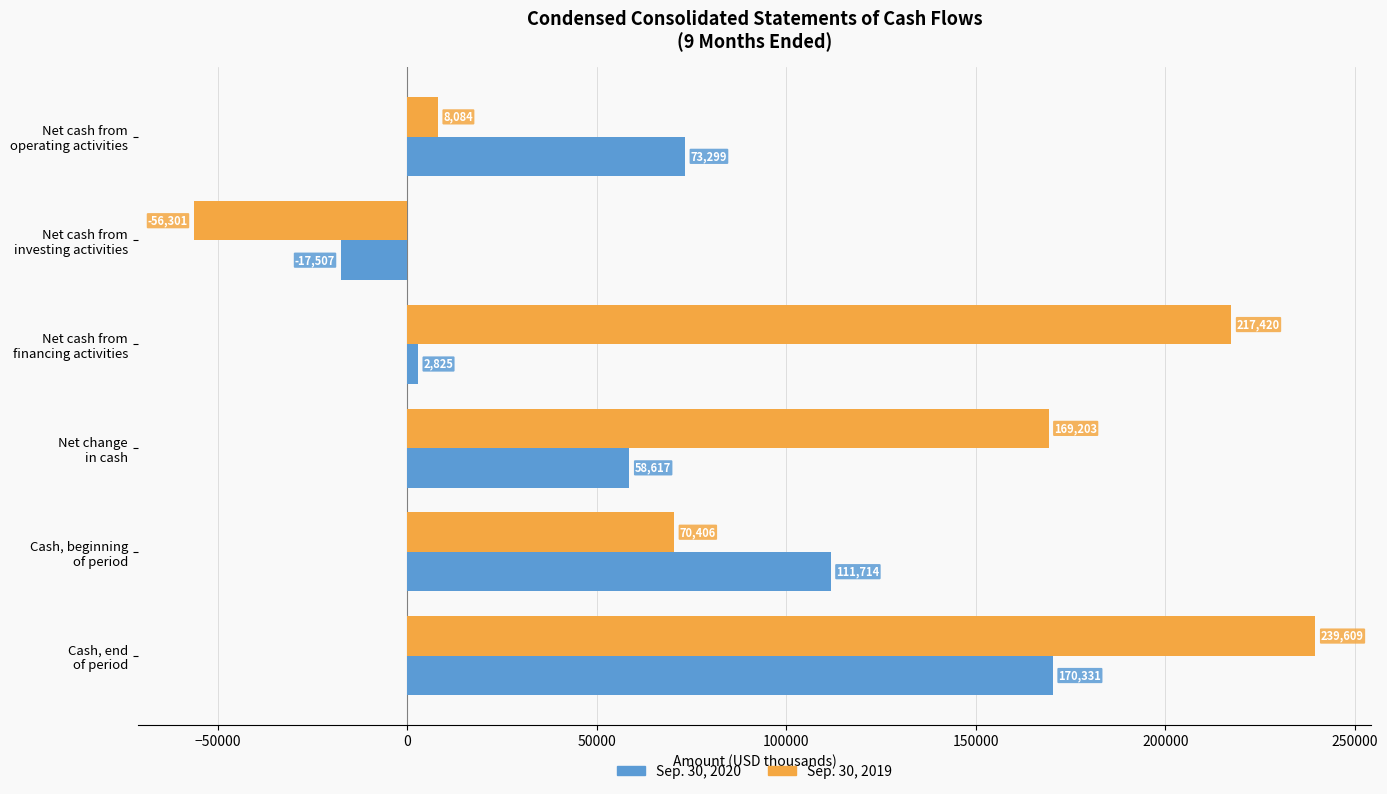

Which label corresponds to the largest value in the chart?

Cash, end
of period